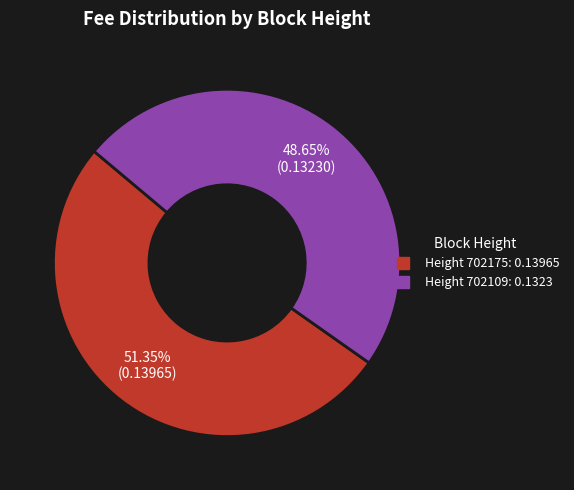

Is there any slice that represents more than half of the pie?

Yes